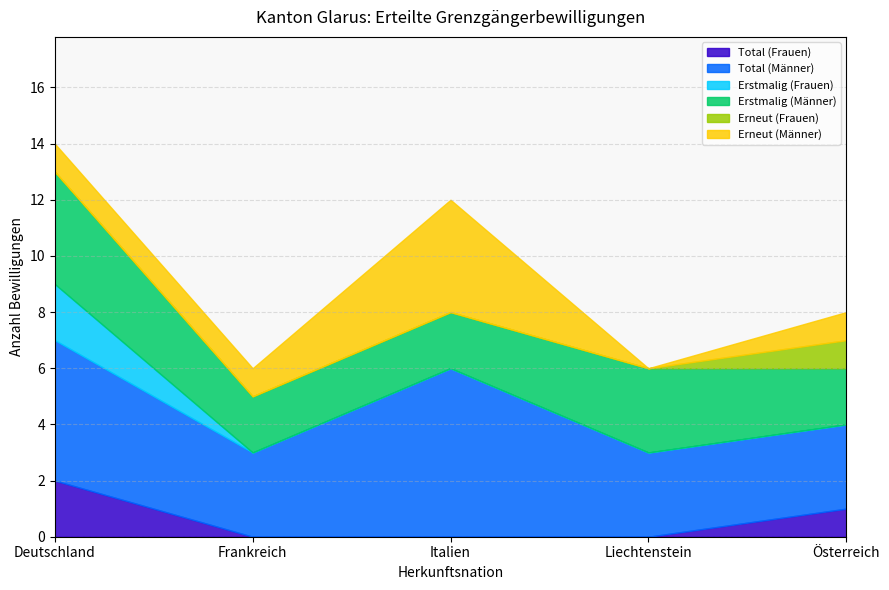

Reading left to right, what are all the values shown in this chart?

Total (Frauen): 2	0	0	0	1
Total (Männer): 5	3	6	3	3
Erstmalig (Frauen): 2	0	0	0	0
Erstmalig (Männer): 4	2	2	3	2
Erneut (Frauen): 0	0	0	0	1
Erneut (Männer): 1	1	4	0	1